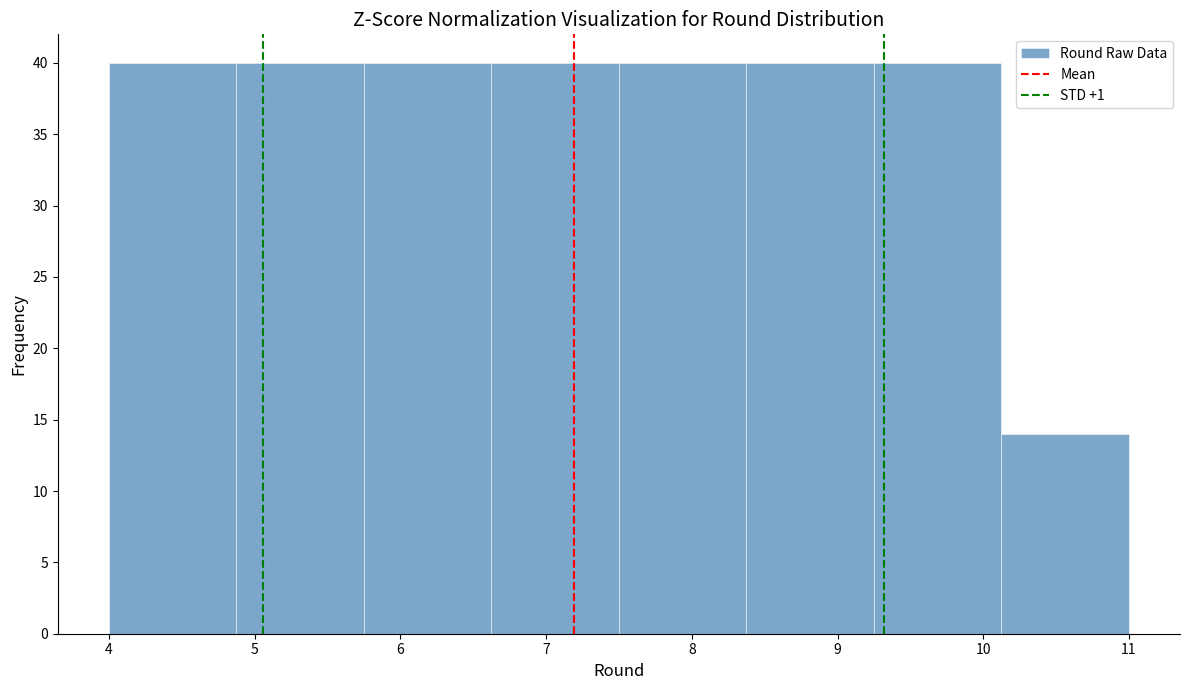

Reading left to right, transcribe this chart: for each bar, give the range it covers on the x-axis and its height. Neither the bar edges nor the heights are printed on the chart, so give them approximately, as read against the axes.

4.0 to 4.9: 40
4.9 to 5.8: 40
5.8 to 6.6: 40
6.6 to 7.5: 40
7.5 to 8.4: 40
8.4 to 9.3: 40
9.3 to 10.1: 40
10.1 to 11.0: 14